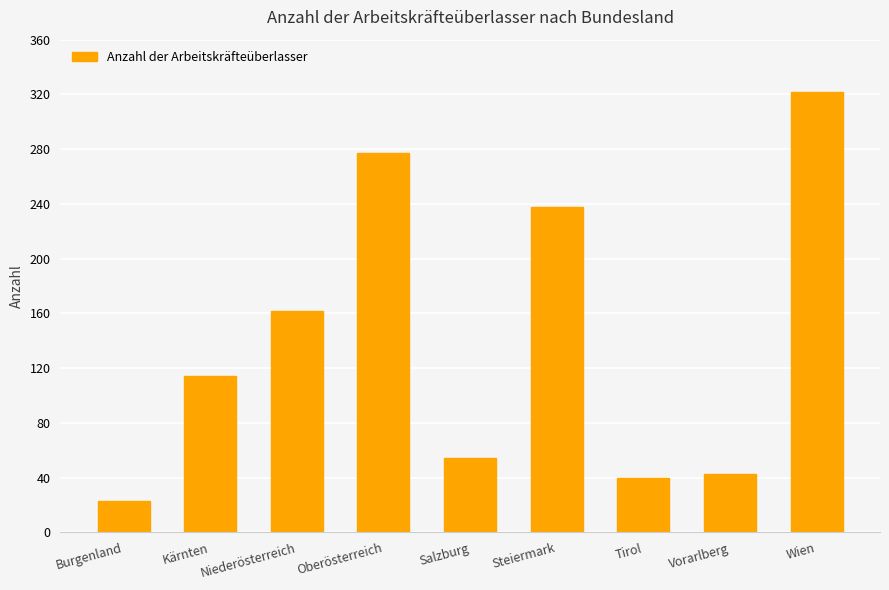

Reading left to right, extract all data points from this chart.

Burgenland=23	Kärnten=114	Niederösterreich=162	Oberösterreich=277	Salzburg=54	Steiermark=238	Tirol=40	Vorarlberg=43	Wien=322